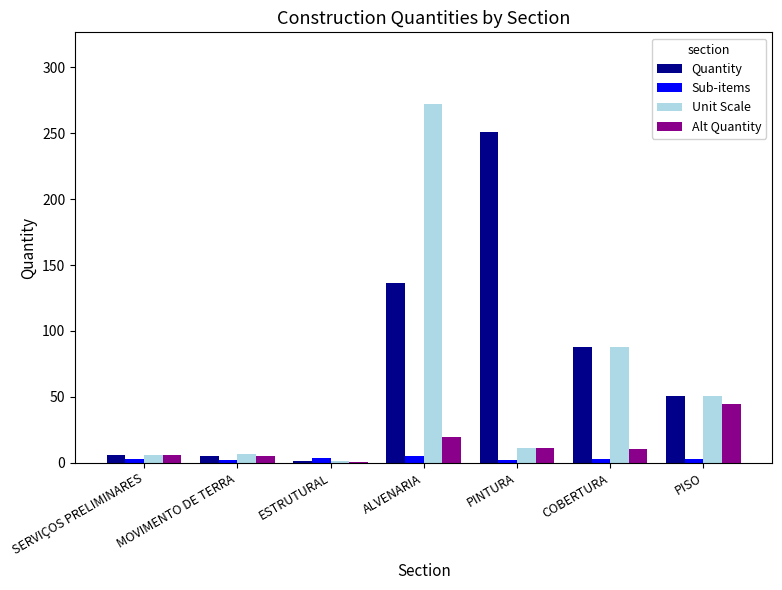

Is it true that Unit Scale equals 21.8 at PISO?

False